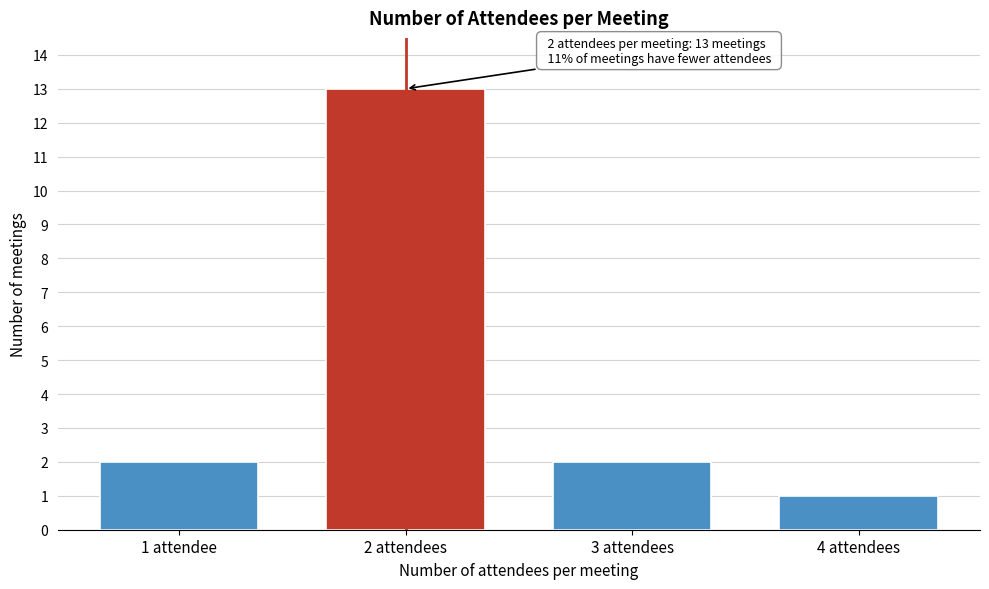

Reading left to right, extract all data points from this chart.

2	13	2	1